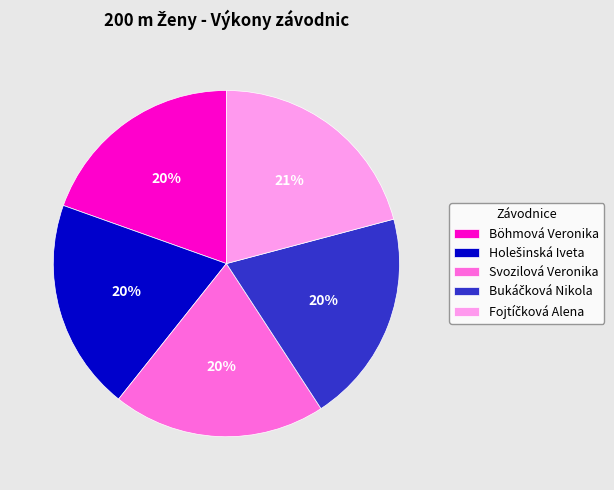

The Böhmová Veronika slice represents 20% of the pie. True or false?

True